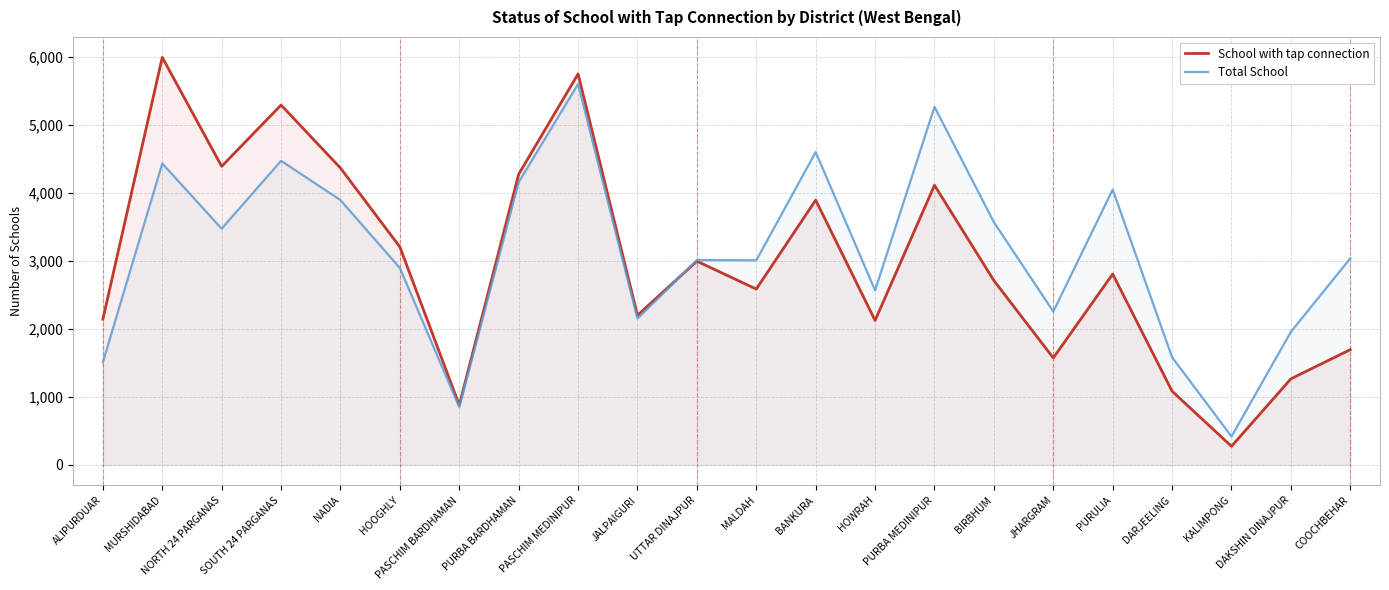

How many lines are shown in the chart?

2